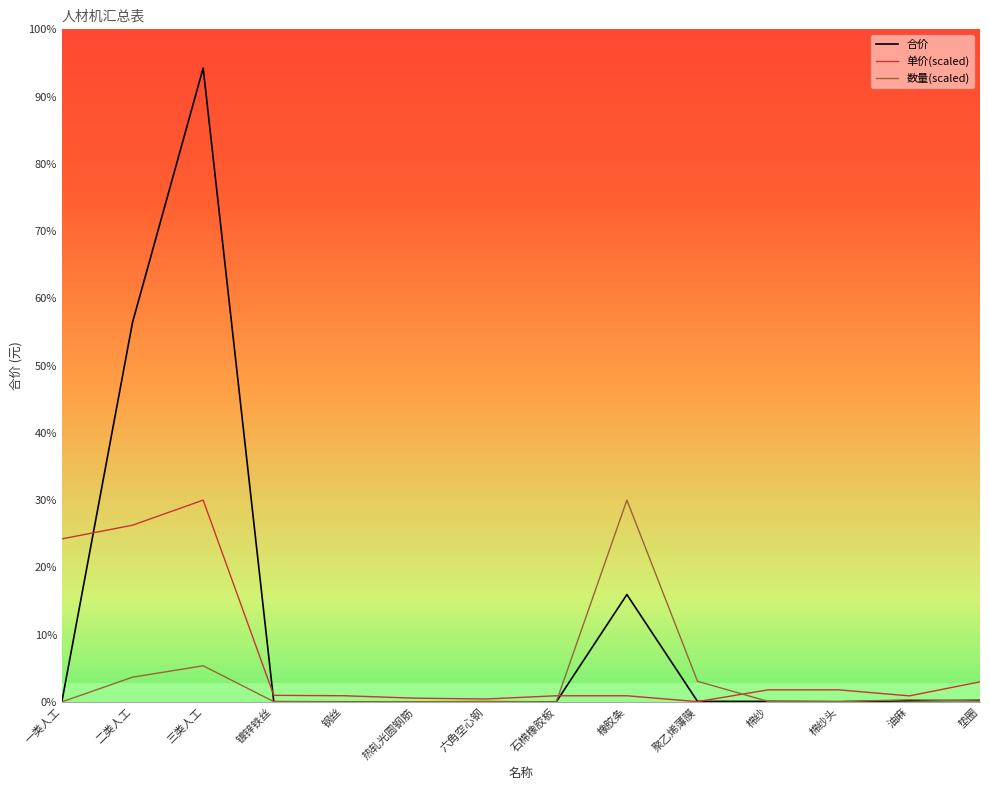

Which series has the largest total across all categories?

合价